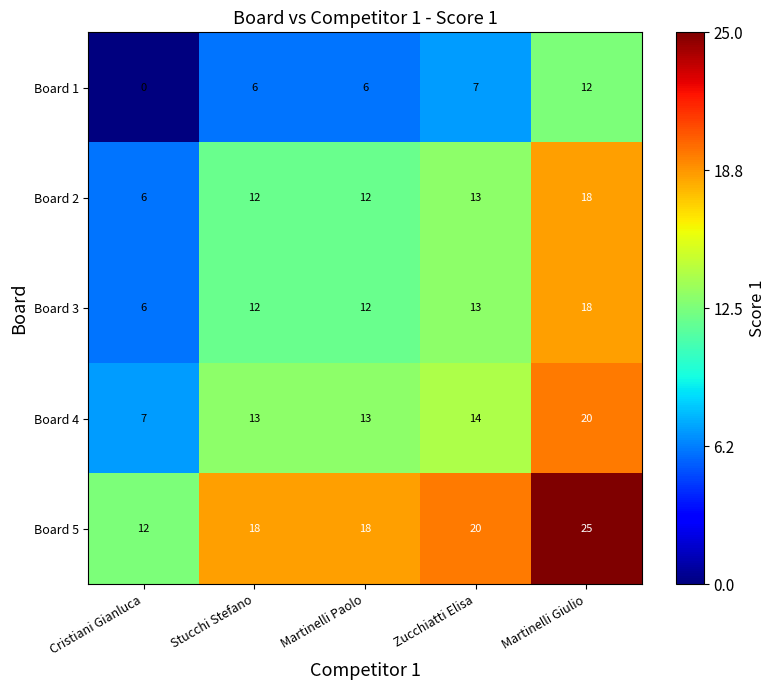

At which category is the sum across all series the highest?

Martinelli Giulio